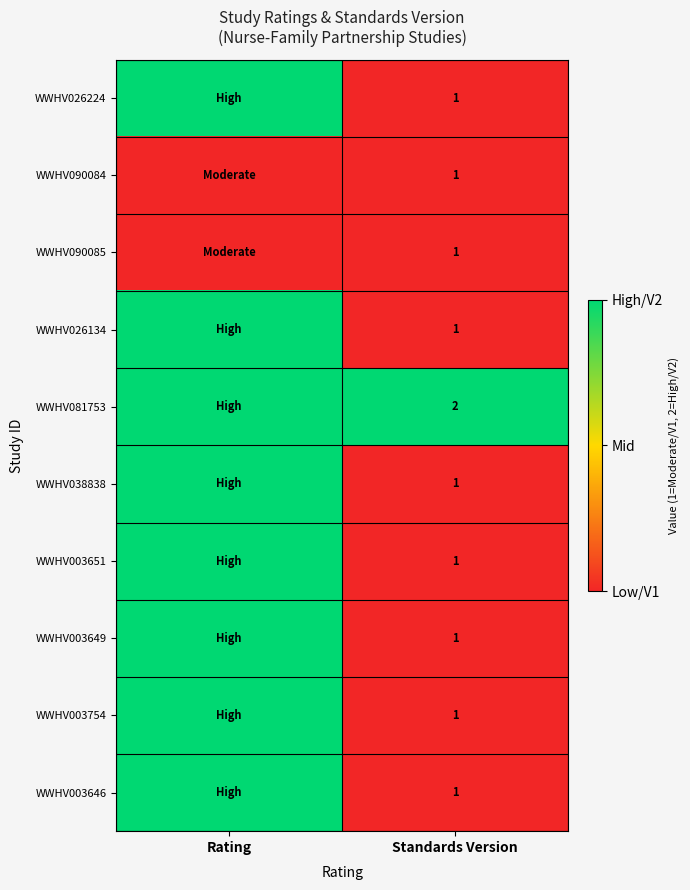

The value of WWHV090085 at Standards Version is 1. True or false?

True